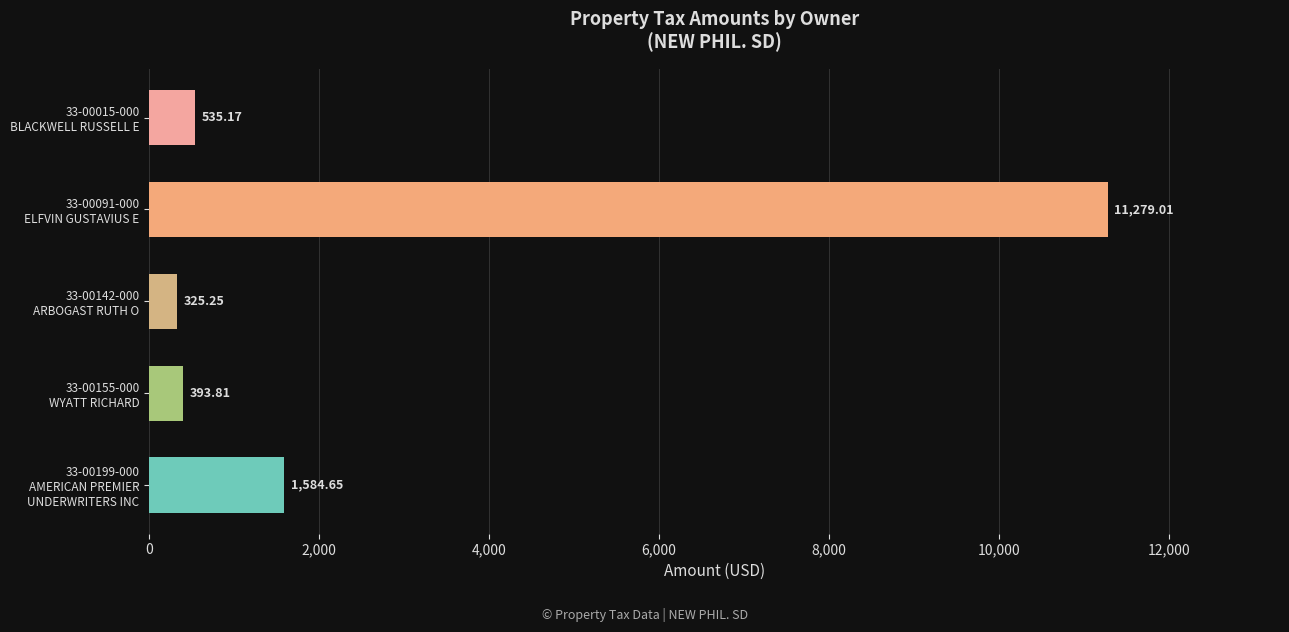

What is the average value?

2823.6